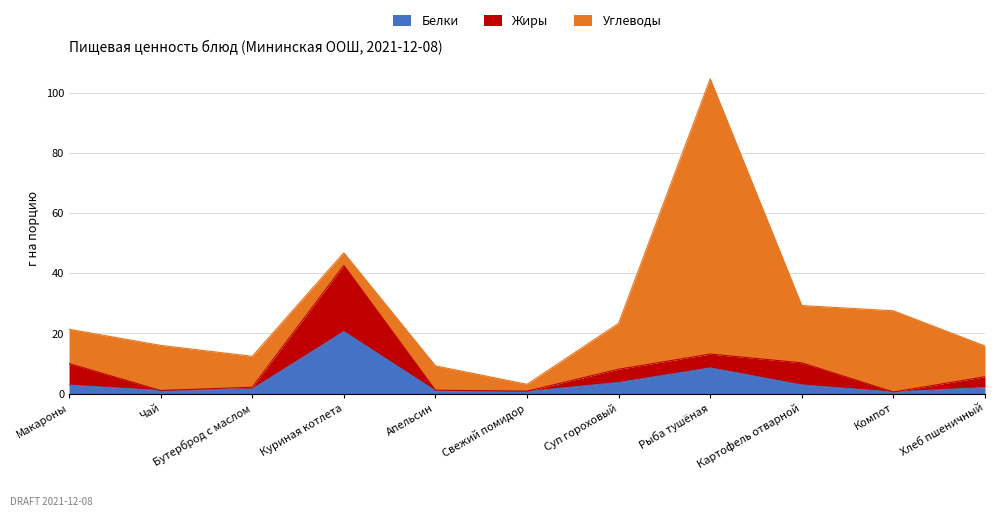

Does the chart display data point markers on the line(s)?

No